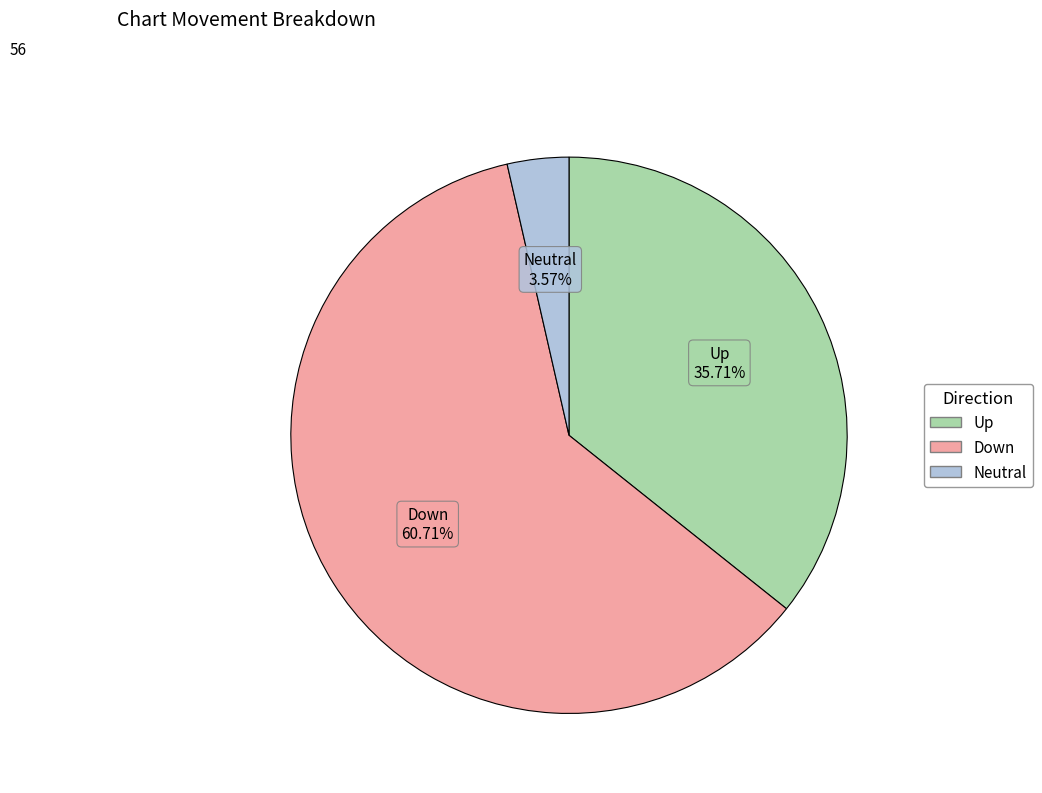

Is there a majority slice in this chart?

Yes